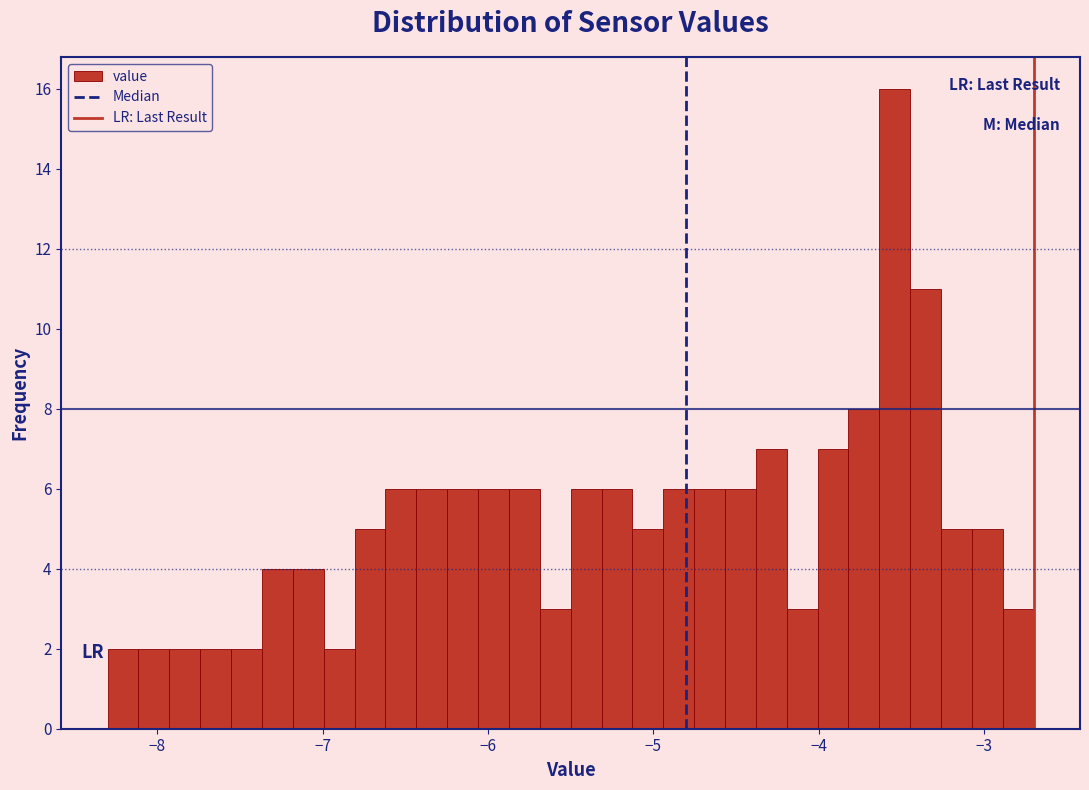

Read against the x-axis, roughly where is the centre of the tallest bar?

-3.5